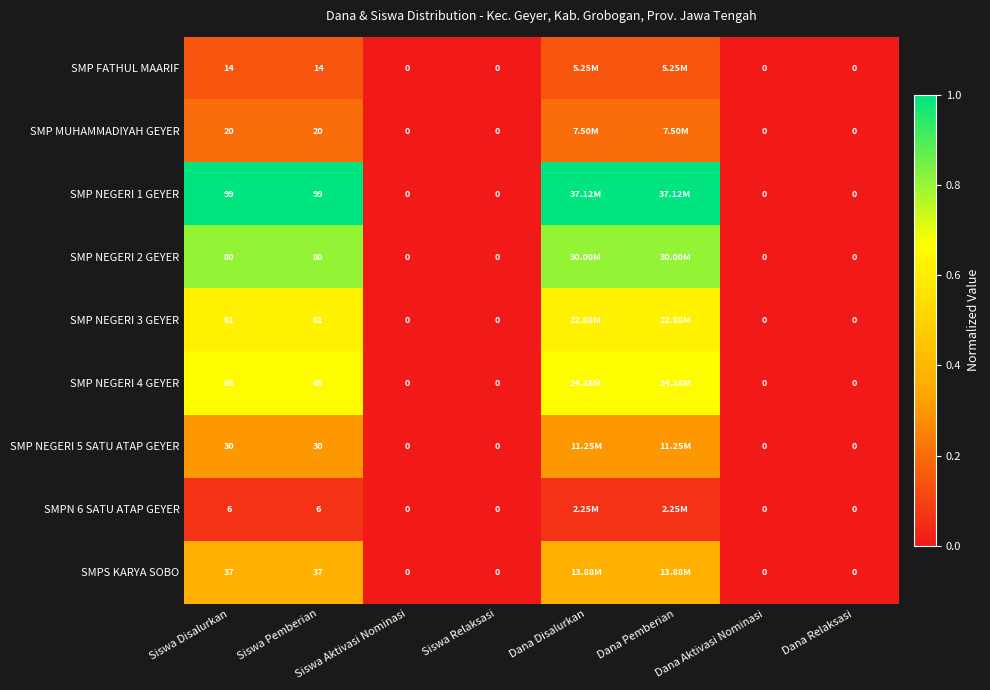

Which has a higher value, Dana Relaksasi or Dana Aktivasi Nominasi?

Dana Relaksasi